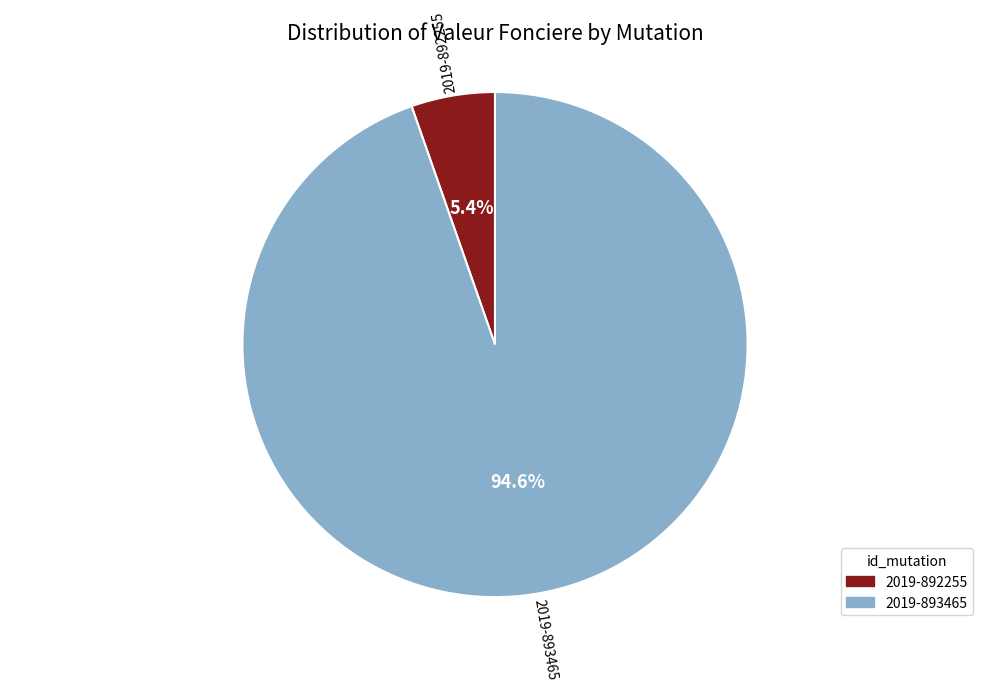

Rank the categories by value from highest to lowest.

2019-893465, 2019-892255